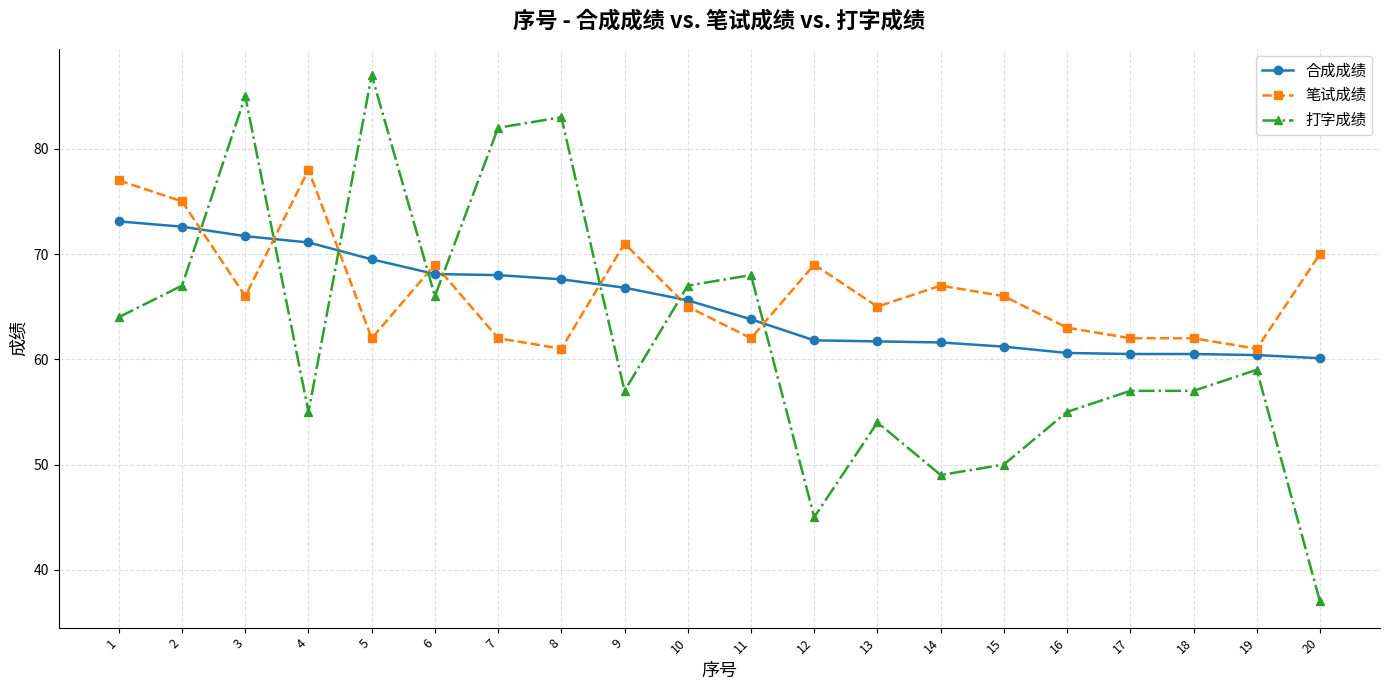

What is the sum of all 打字成绩 values?

1244.0